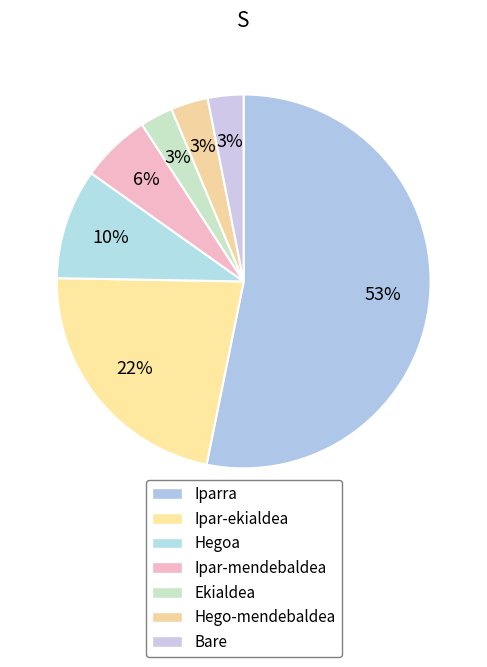

How many segments does this pie chart have?

7